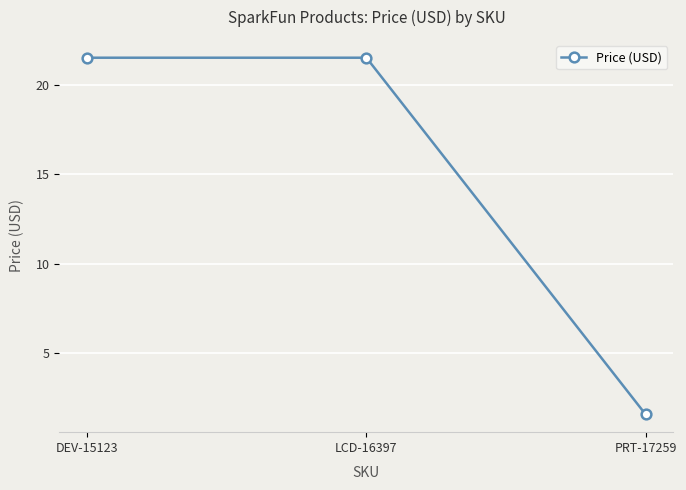

What is the label of the 3rd point from the right?

DEV-15123